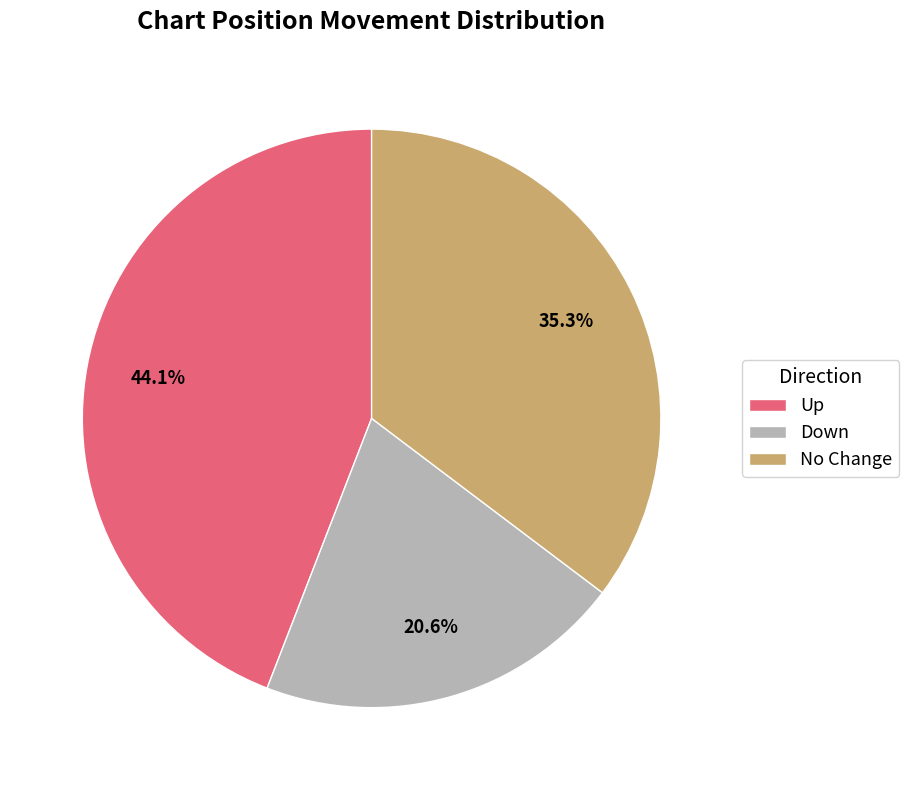

Rank the categories by value from lowest to highest.

Down, No Change, Up